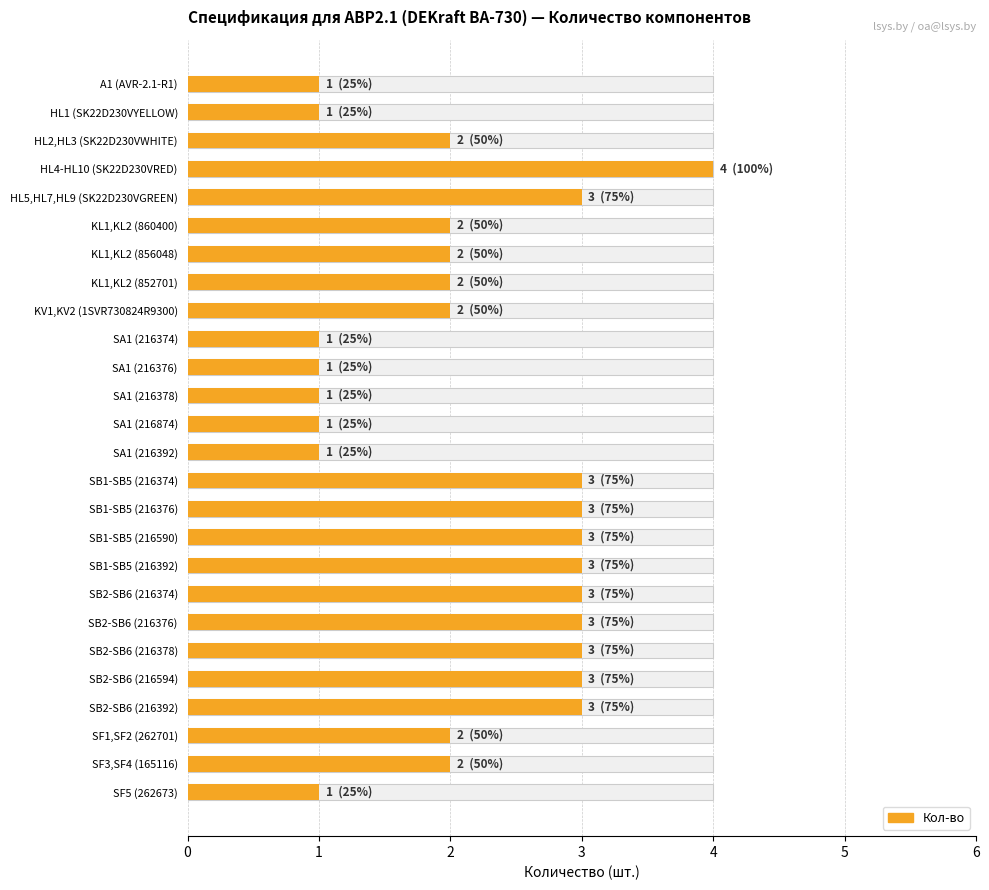

What is the sum of the values at SB2-SB6 (216594) and KL1,KL2 (852701)?

5